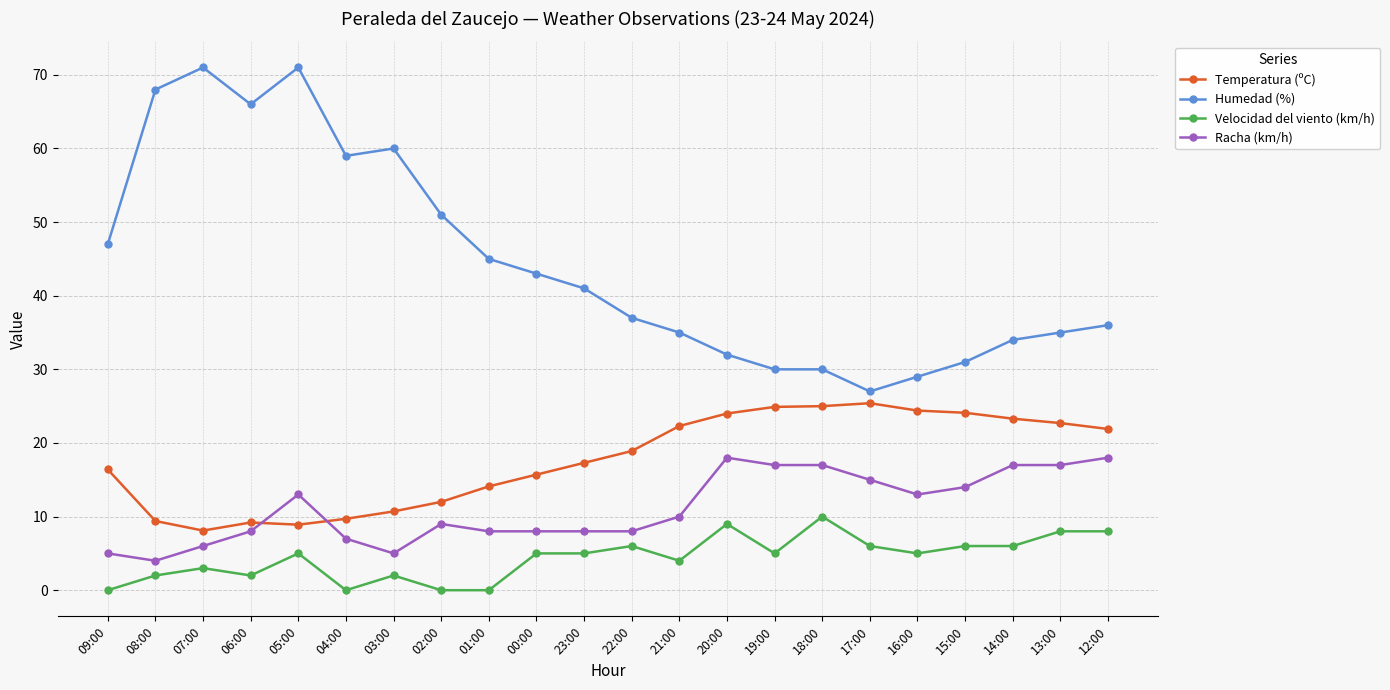

List the series in order of their peak value, highest first.

Humedad (%), Temperatura (ºC), Racha (km/h), Velocidad del viento (km/h)